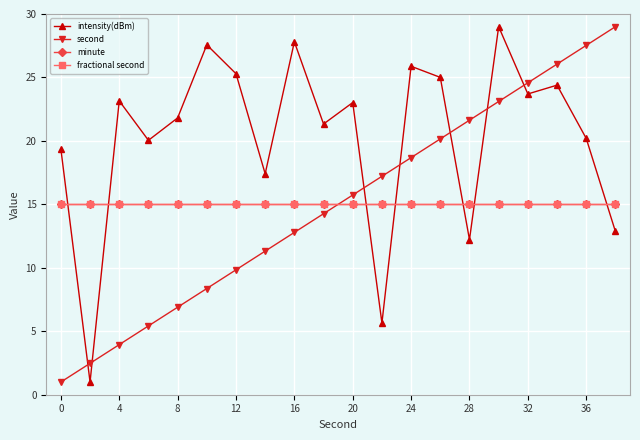

After their last crossing, which series has the higher values: fractional second or second?

second